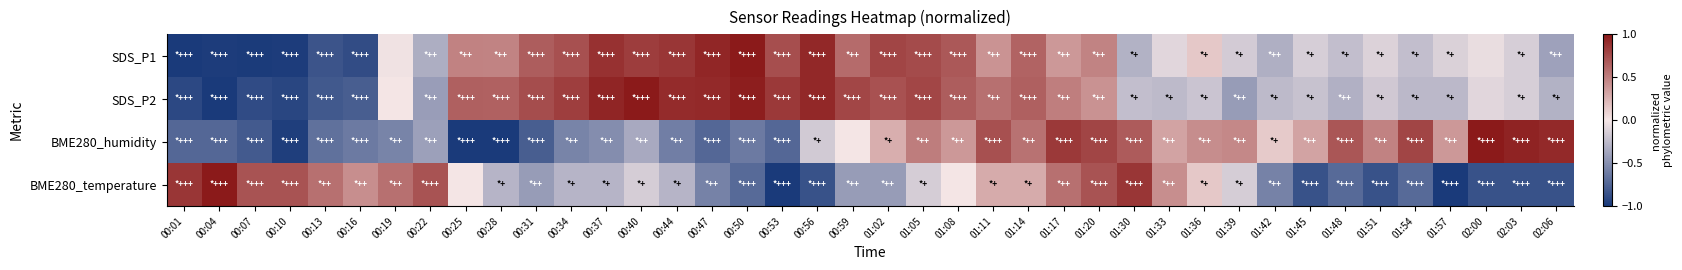

Rank the series at 00:25 from lowest to highest value.

BME280_humidity, BME280_temperature, SDS_P1, SDS_P2